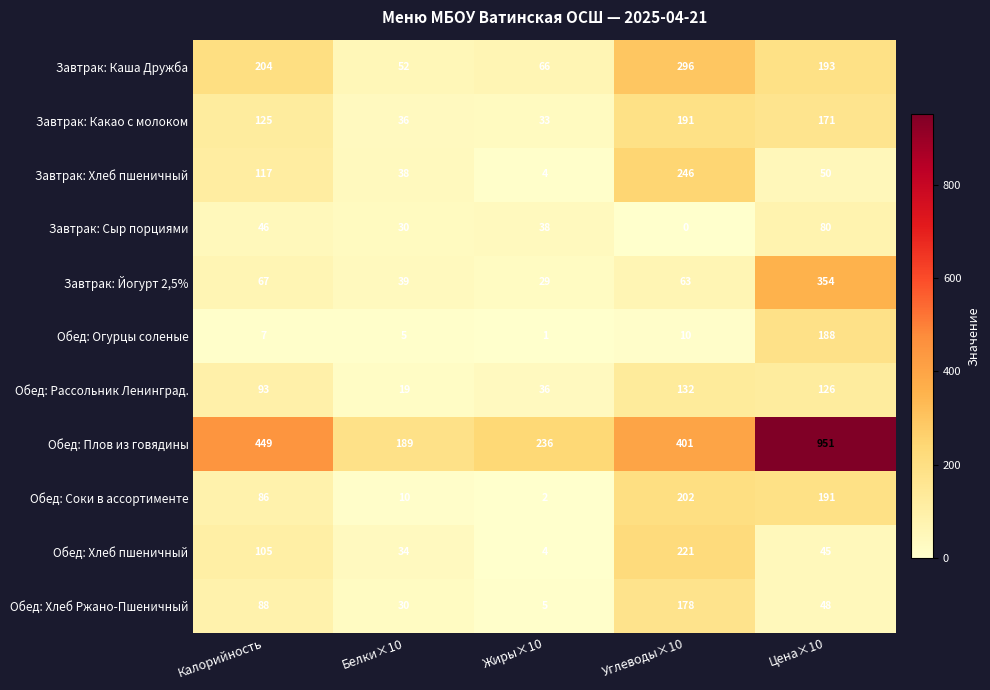

Is it true that Обед: Соки в ассортименте equals 55 at Калорийность?

False